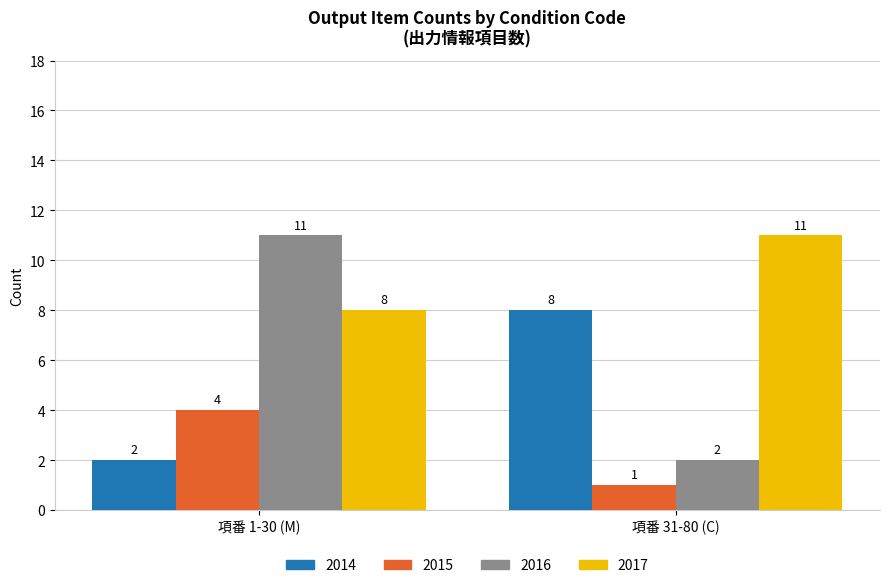

What is the difference between the maximum and minimum values in the 2014 series?

6